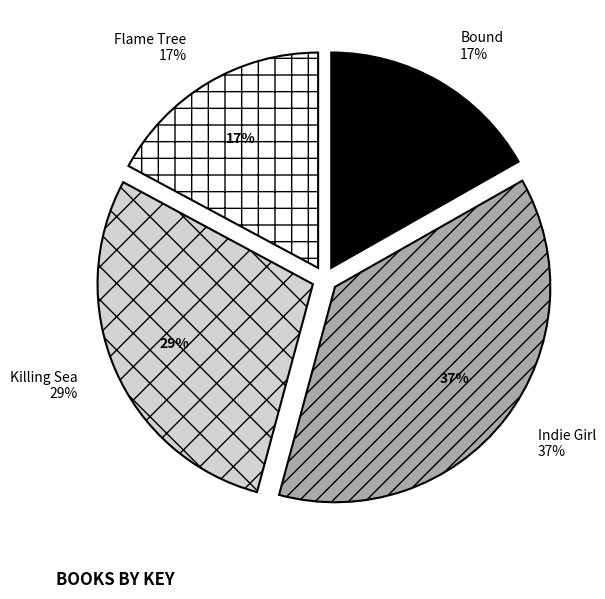

Does Bound represent more than half of the total?

No